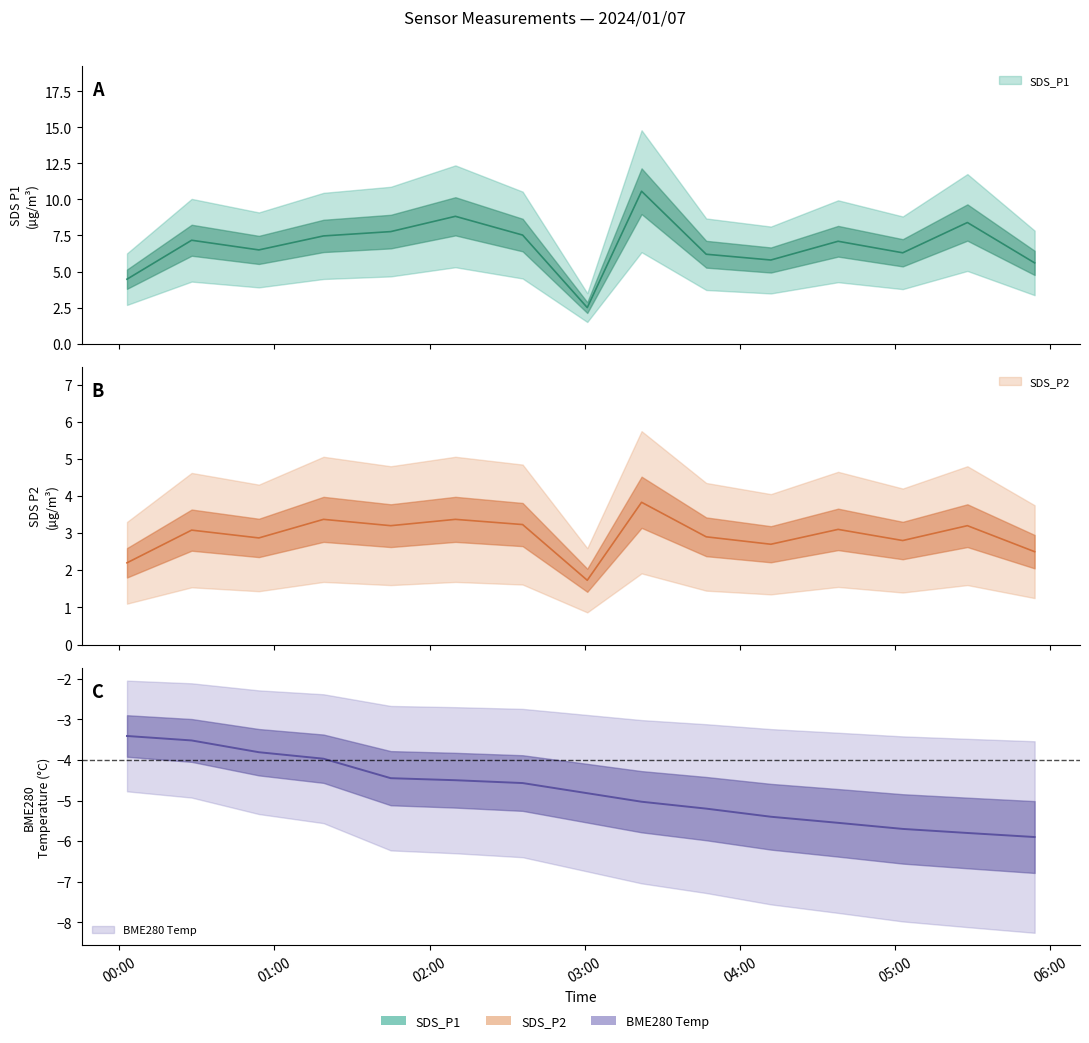

How many categories are shown in the chart?

15